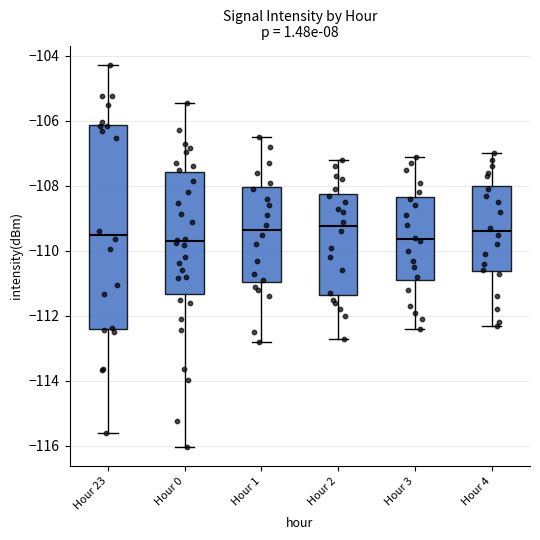

Where does the upper whisker of the box for Hour 4 end on the y-axis? The values are not printed on the chart, so give them approximately, as read against the axis.

-107.0